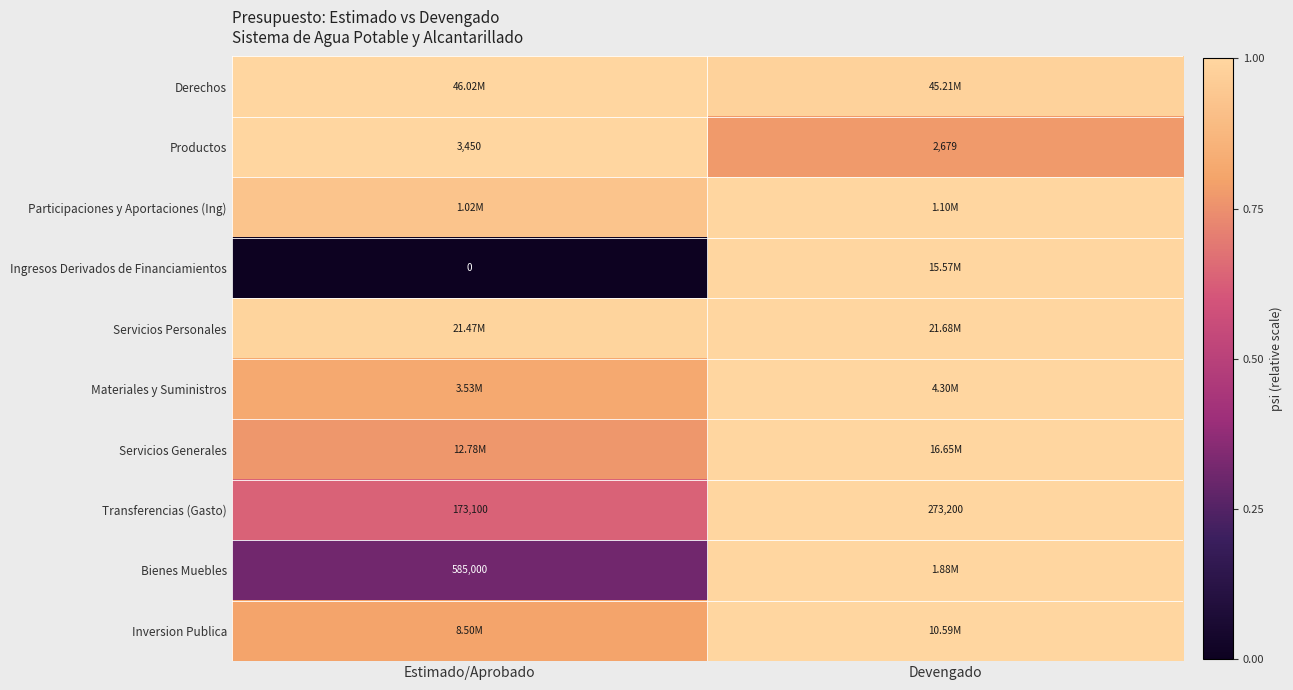

Which category has the highest value in the Transferencias (Gasto) series?

Devengado